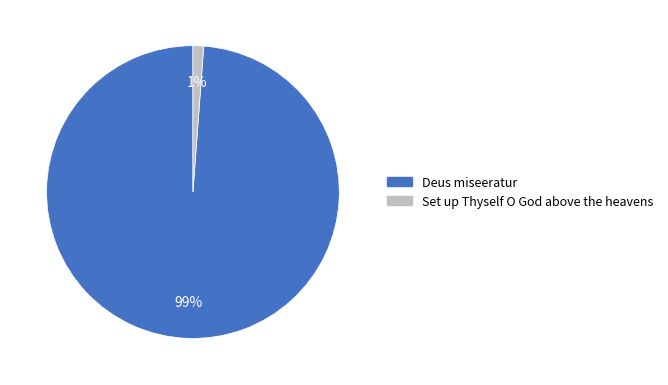

To the nearest percent, what percentage of the pie is Deus miseeratur?

99%